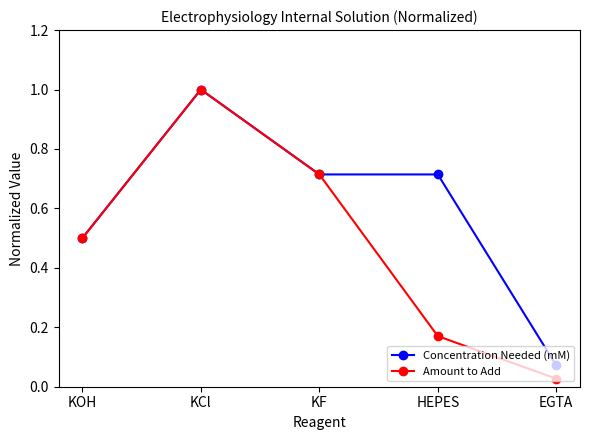

What are all the series names shown in the legend?

Concentration Needed (mM), Amount to Add